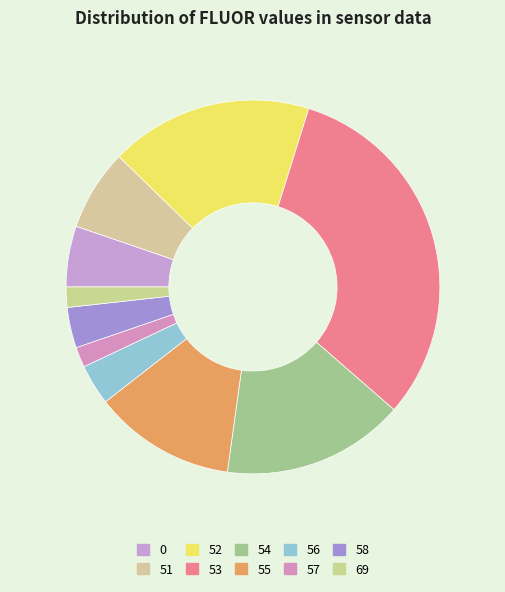

Is the sum of 57 and 52 greater than half?

No